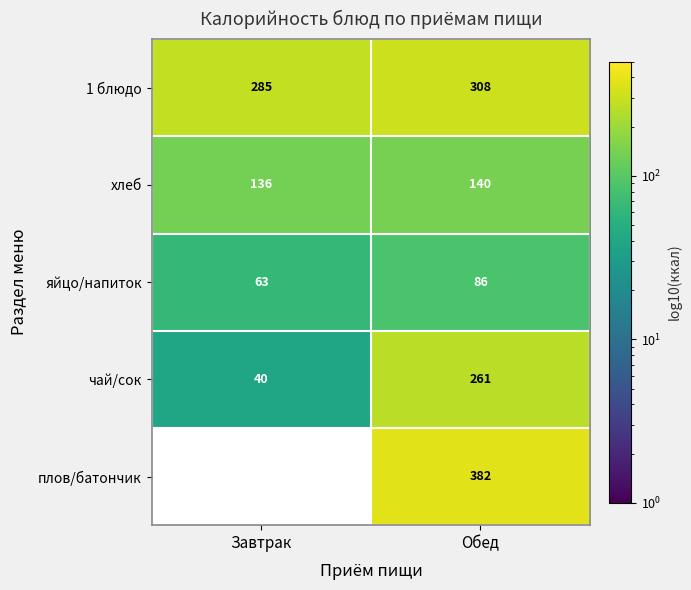

Rank the categories by яйцо/напиток value from lowest to highest.

Завтрак, Обед